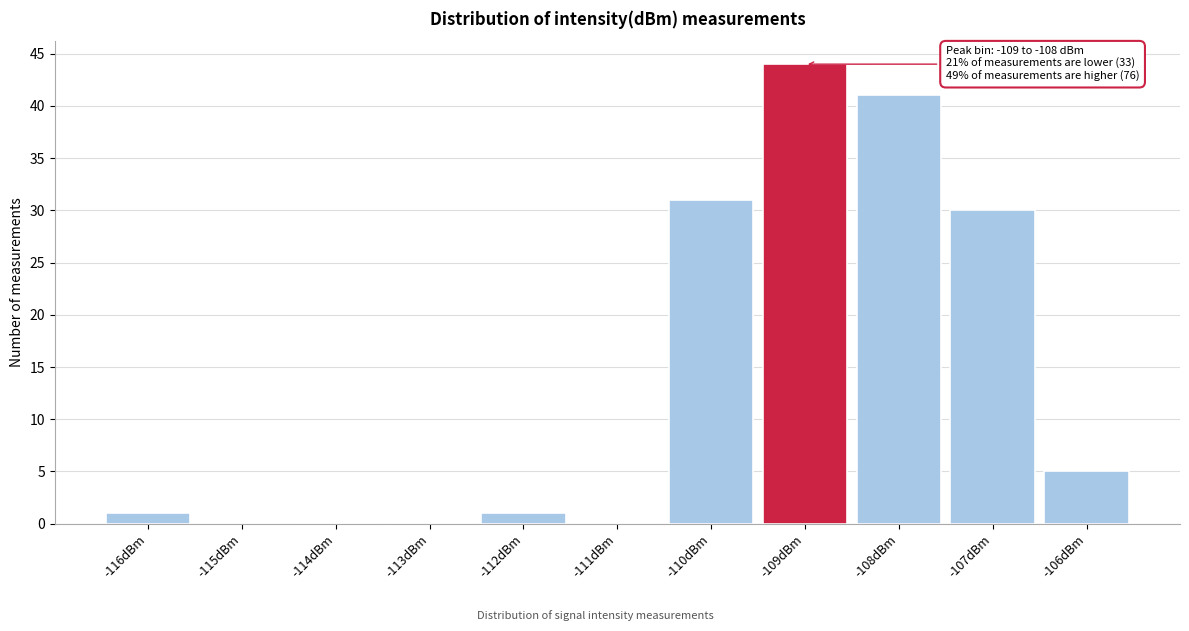

Reading left to right, transcribe all the data shown in this chart.

-116dBm=1	-115dBm=0	-114dBm=0	-113dBm=0	-112dBm=1	-111dBm=0	-110dBm=31	-109dBm=44	-108dBm=41	-107dBm=30	-106dBm=5